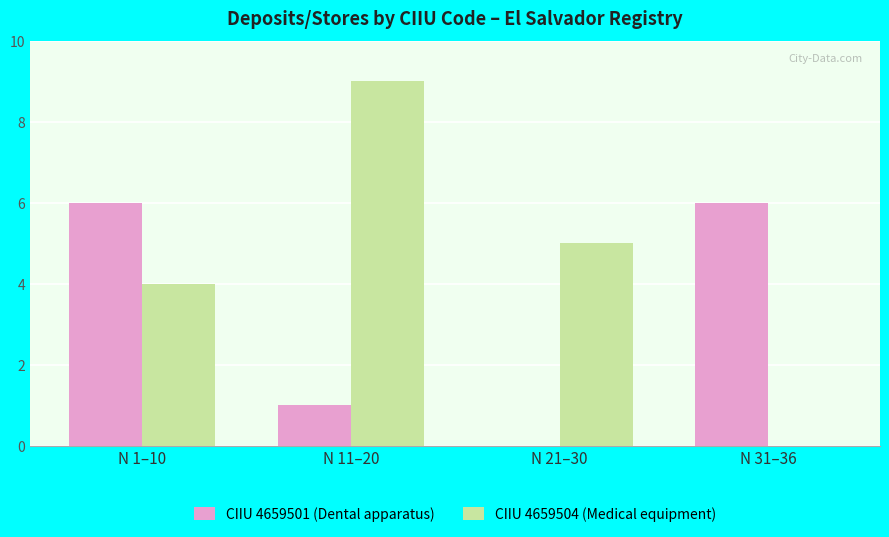

True or false: CIIU 4659501 (Dental apparatus) has a value of 1 at N 11–20.

True